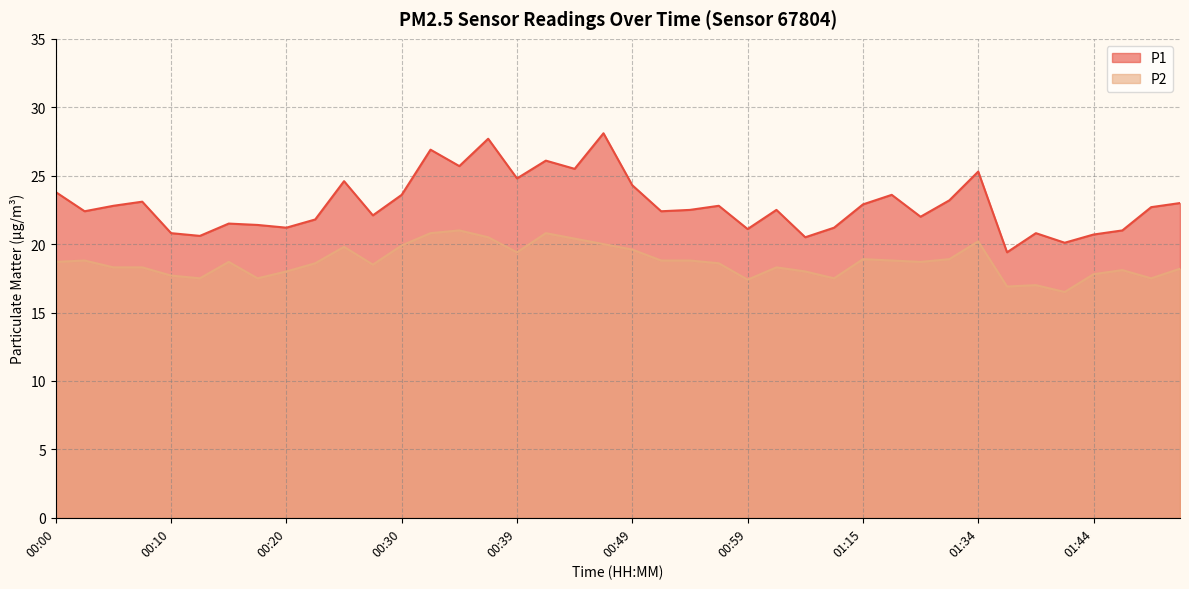

Which series has the largest total across all categories?

P1